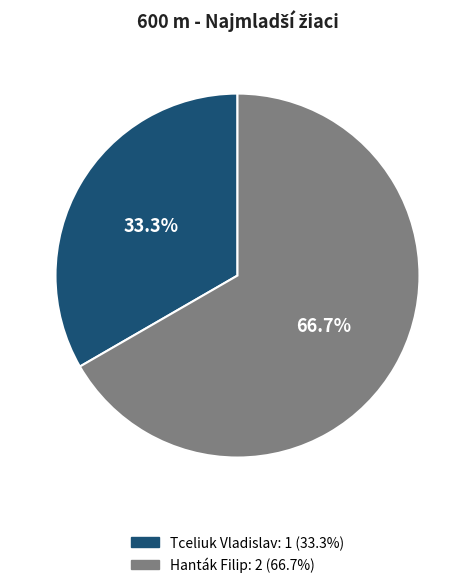

Which slice is the smallest?

Tceliuk Vladislav